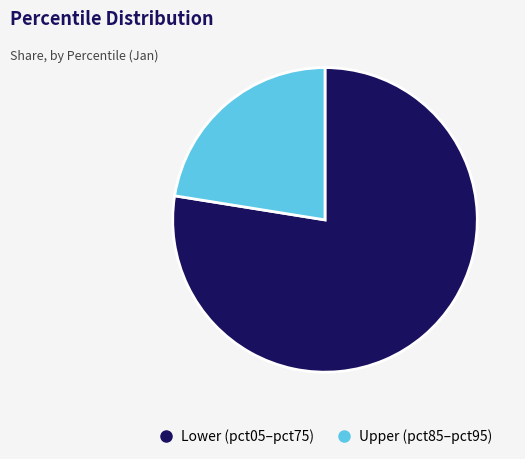

Is there any slice that represents more than half of the pie?

Yes